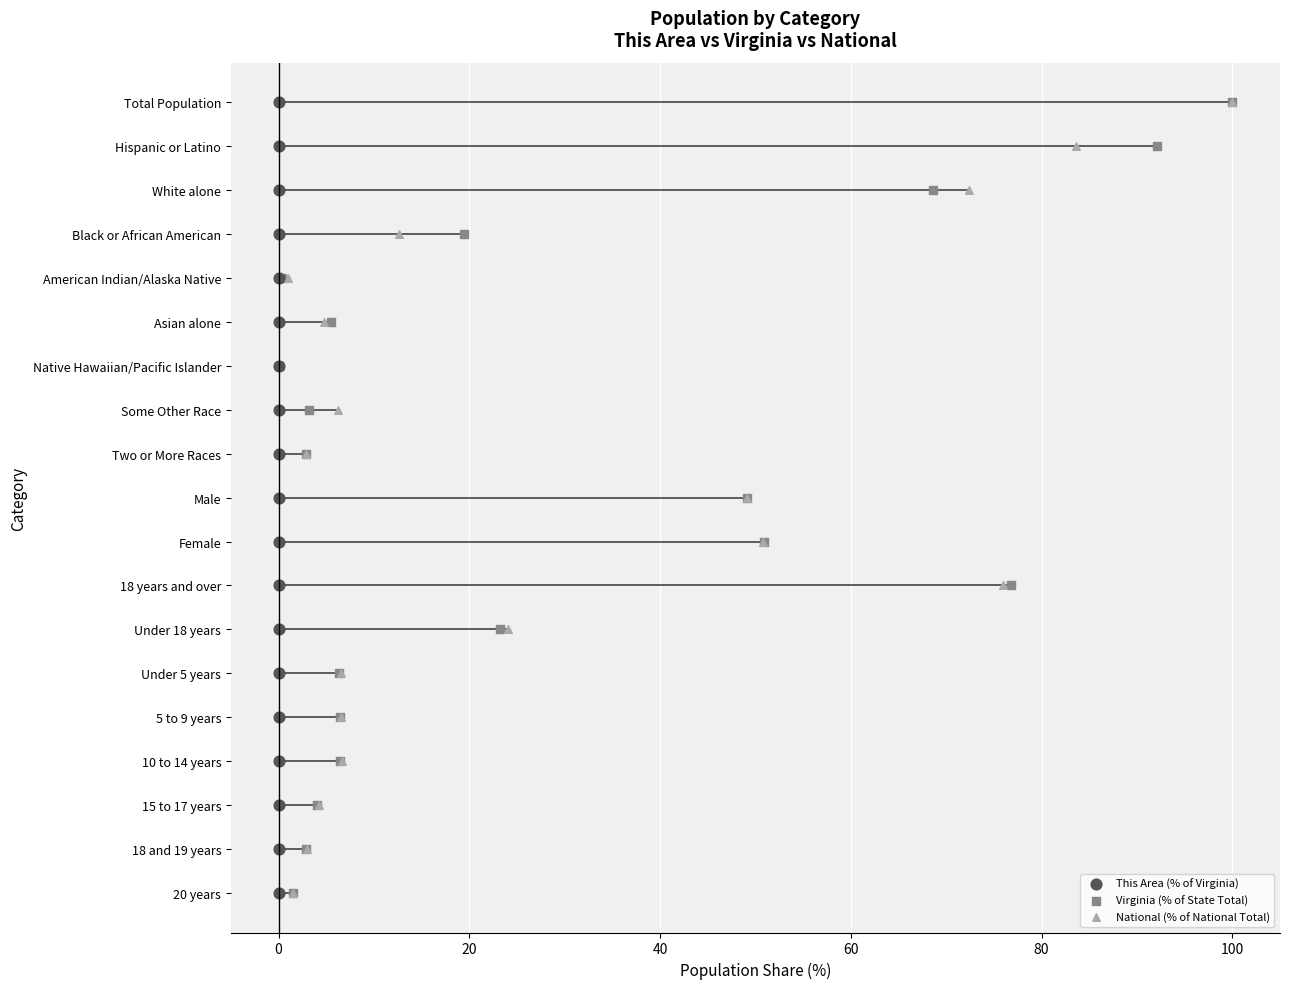

Which series reaches the maximum Y coordinate?

This Area (% of Virginia)